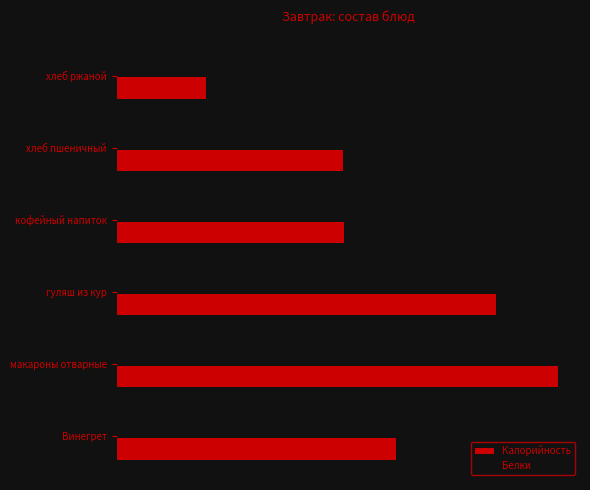

What are all the series names shown in the legend?

Калорийность, Белки